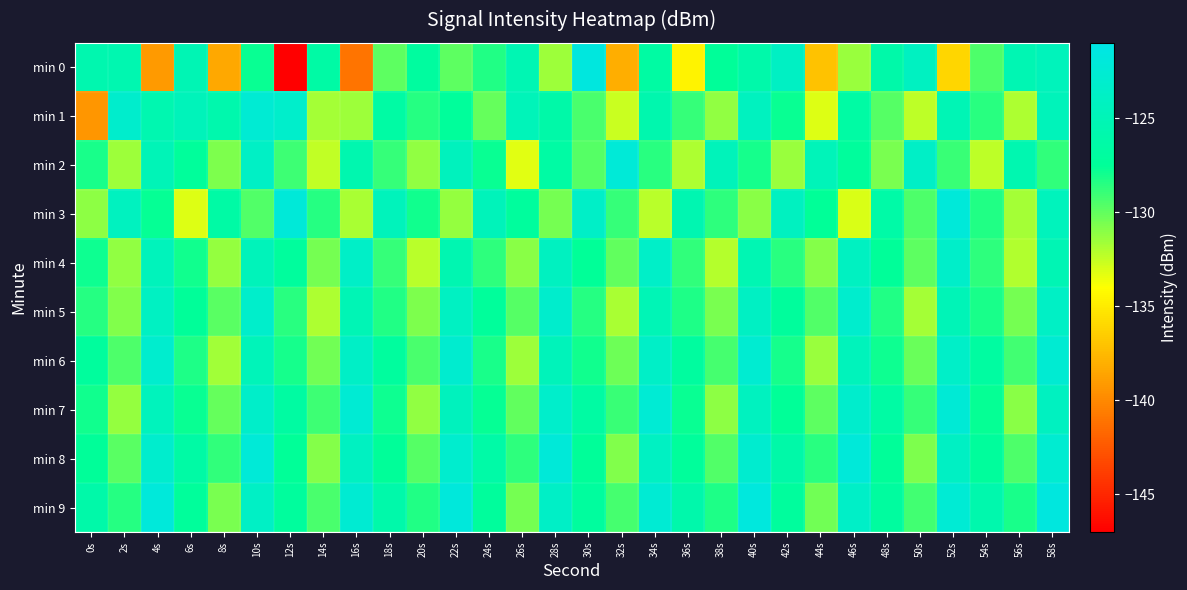

Rank the series at 58s from lowest to highest value.

min 2, min 4, min 1, min 0, min 3, min 7, min 5, min 8, min 6, min 9